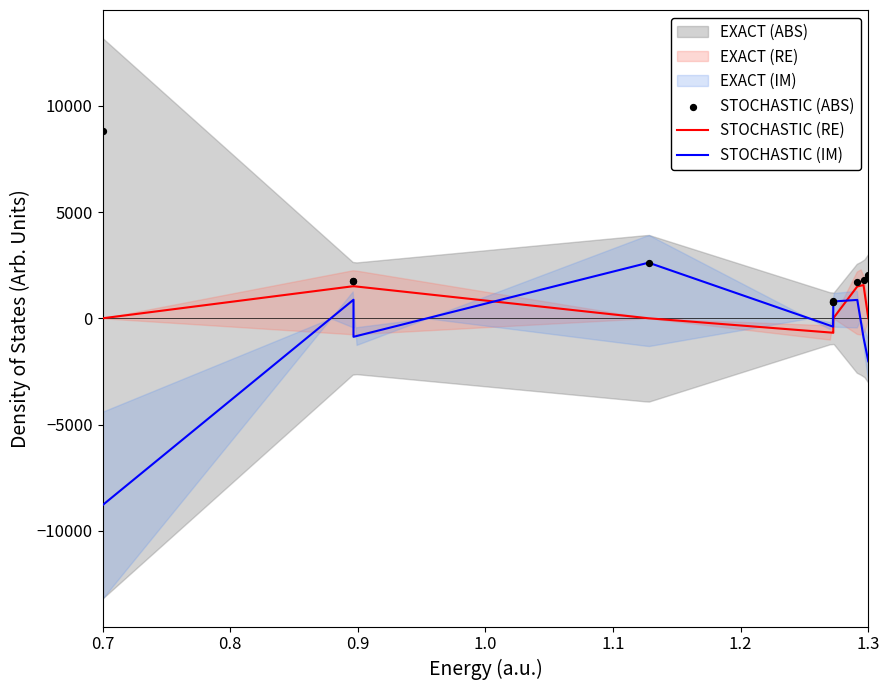

Is the value of STOCHASTIC (ABS) at 9 greater than the value of STOCHASTIC (RE) at 1.3?

Yes